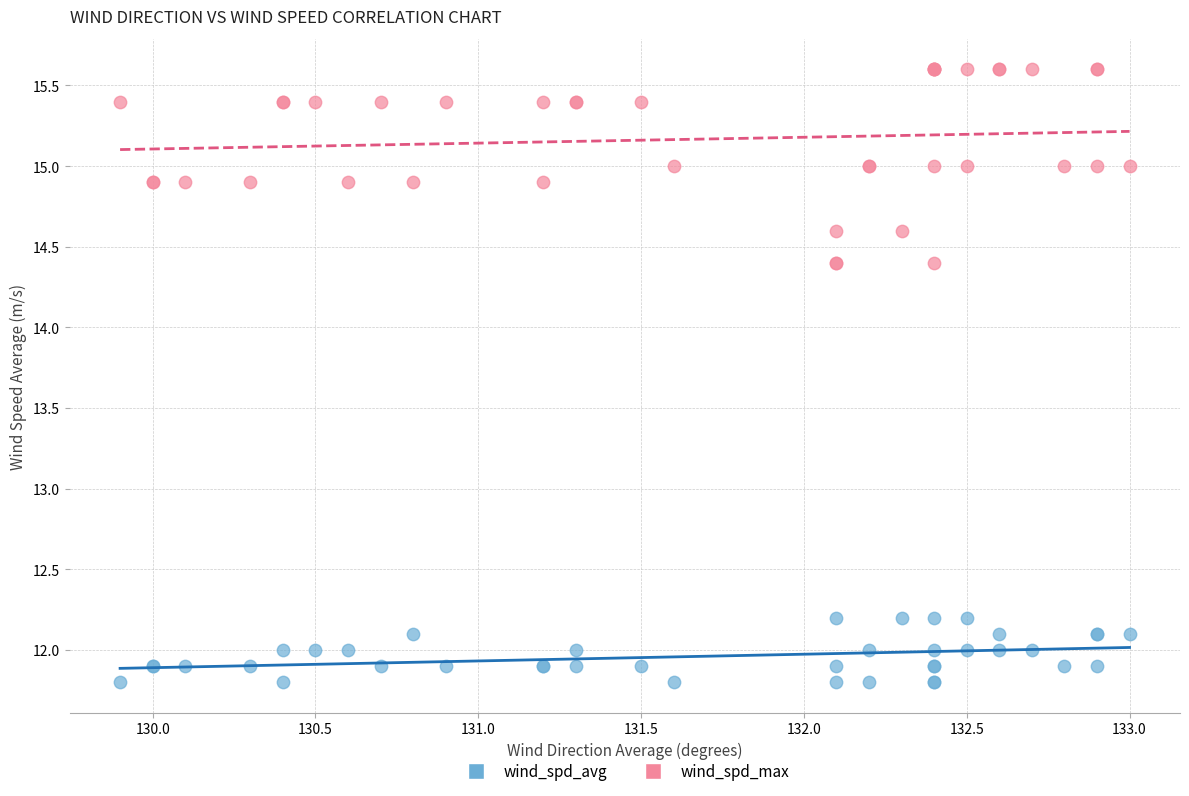

Which series has the largest Y range (max minus min)?

wind_spd_max